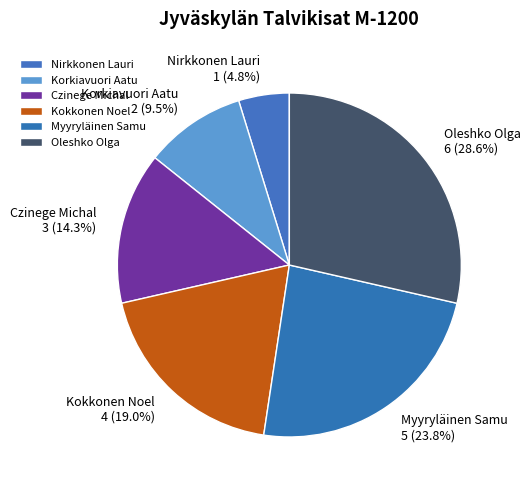

Which slice is the largest?

Oleshko Olga